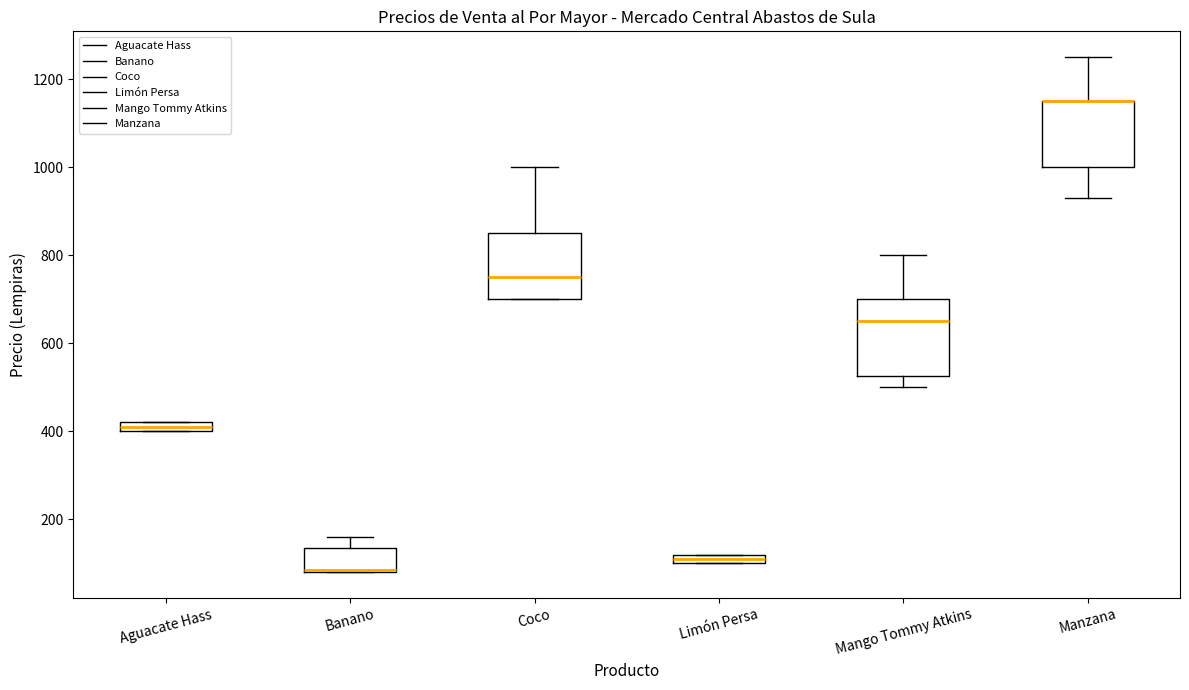

Comparing the boxes themselves (not the whiskers), which one is the tallest?

Mango Tommy Atkins